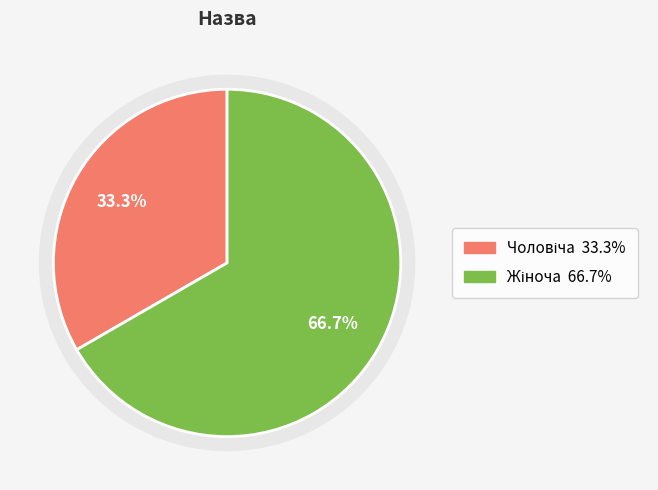

Approximately how many times larger is the value at Жіноча compared to Чоловіча?

2.0